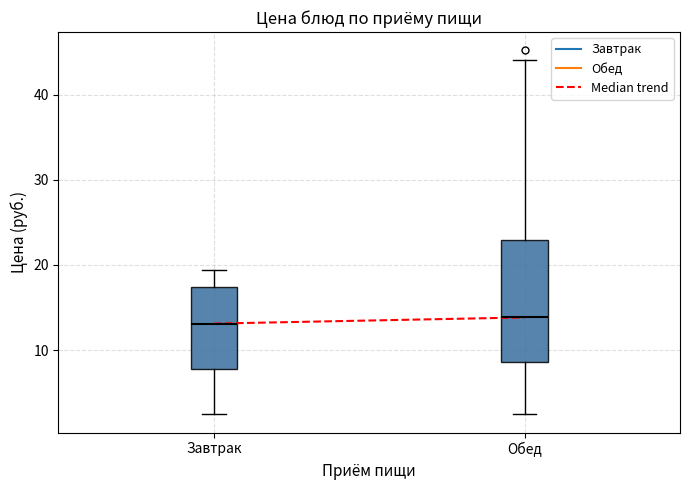

Where is the upper edge of the box for Завтрак on the y-axis? The values are not printed on the chart, so give them approximately, as read against the axis.

17